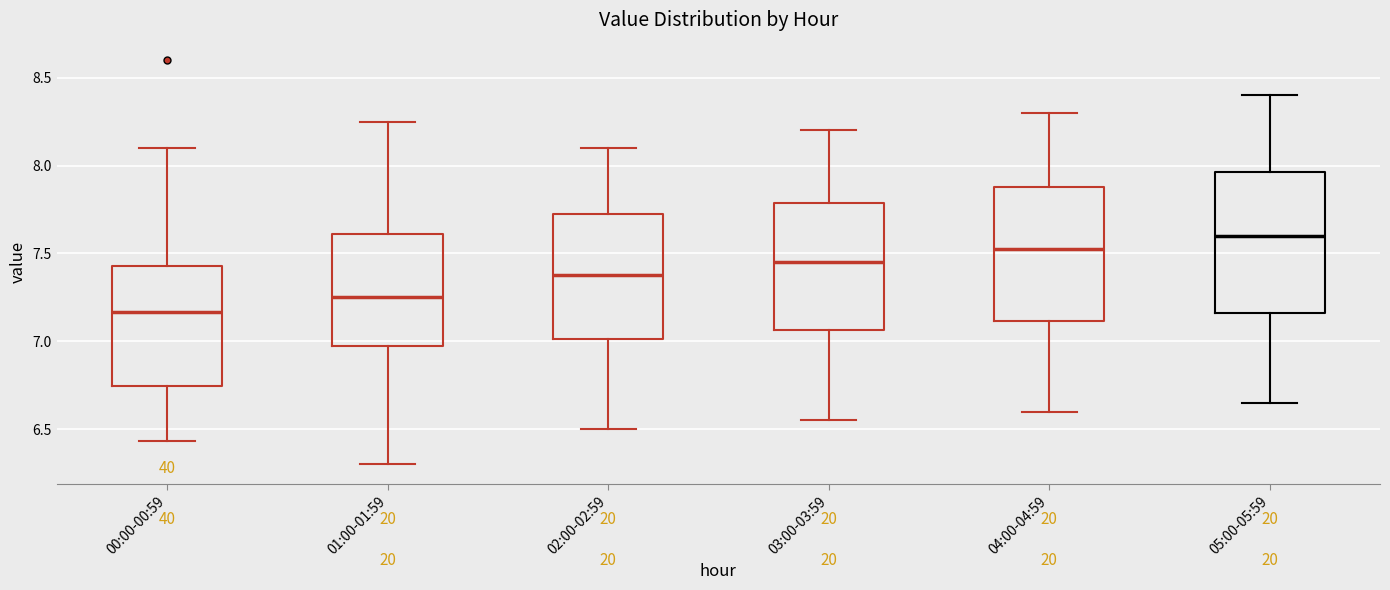

Which box has the lowest median line?

00:00-00:59